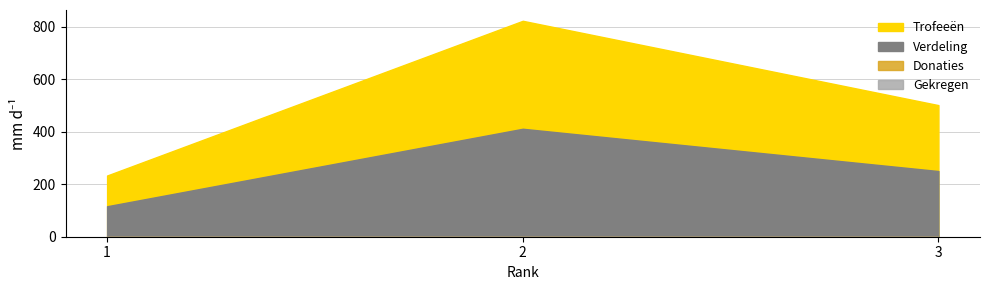

How many lines are shown in the chart?

4